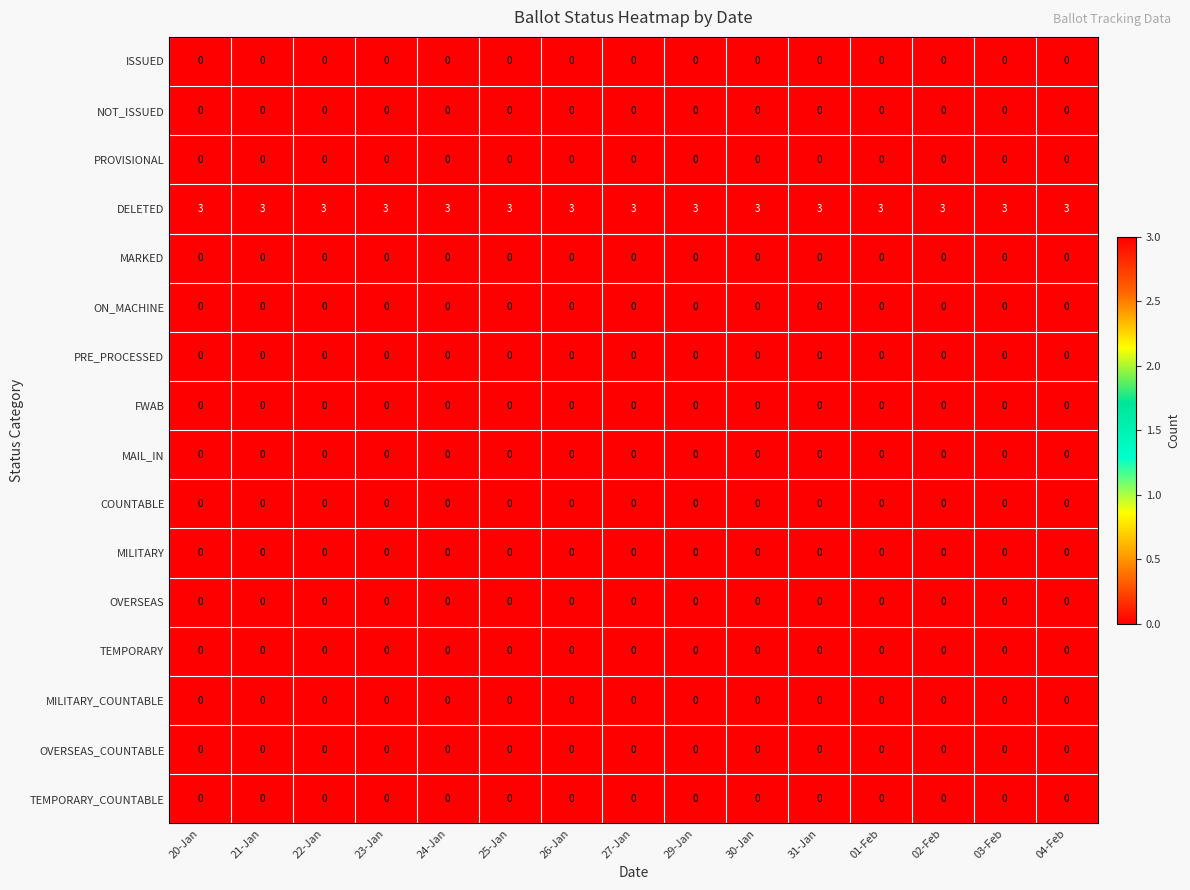

What is the difference between the highest and lowest values at 31-Jan?

3